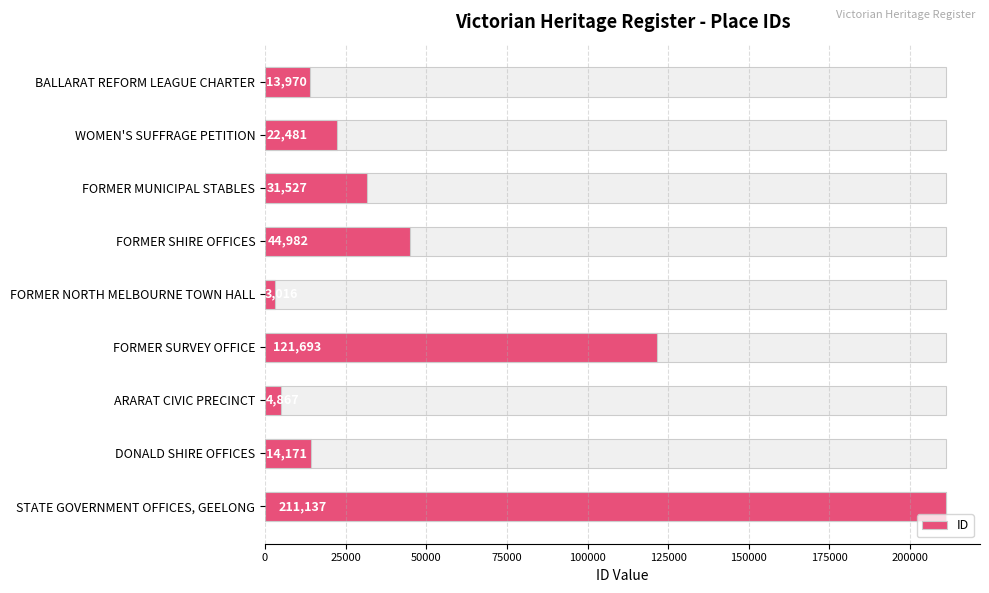

What is the value of the 9th bar from the left?

211137